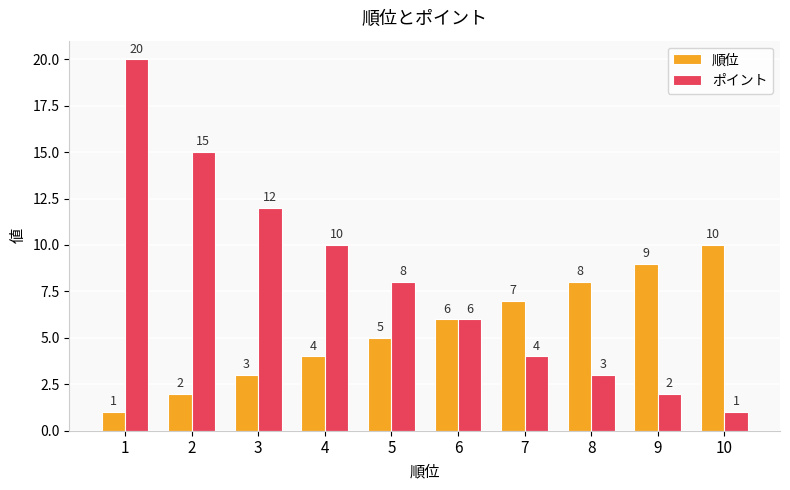

At which label does ポイント reach its peak?

1